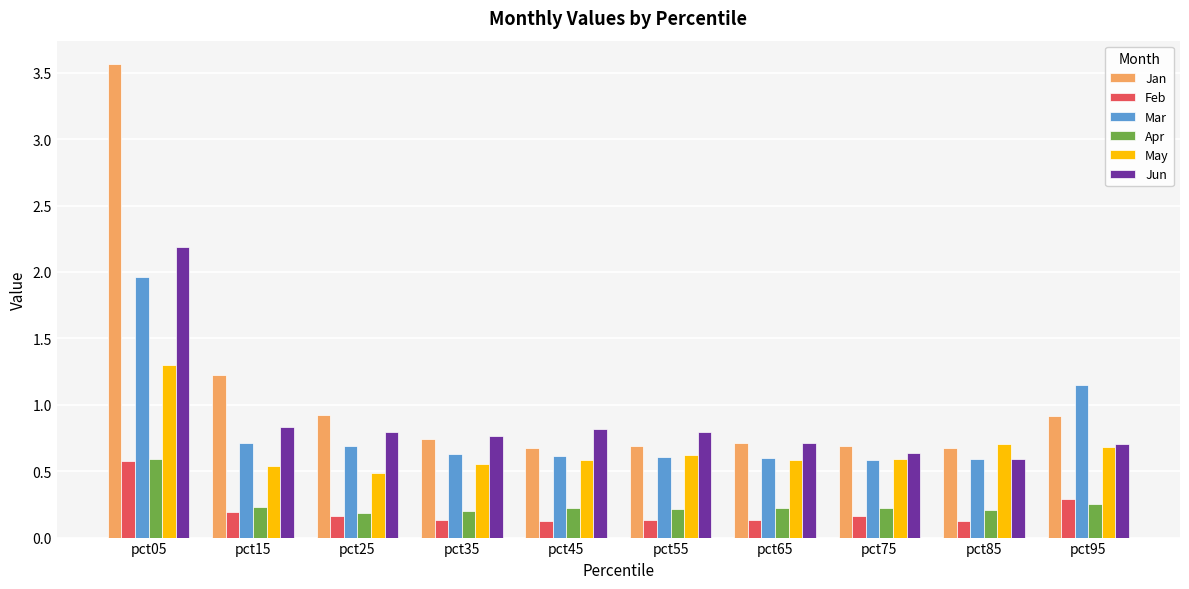

What is the approximate value of Feb at pct35?

0.1